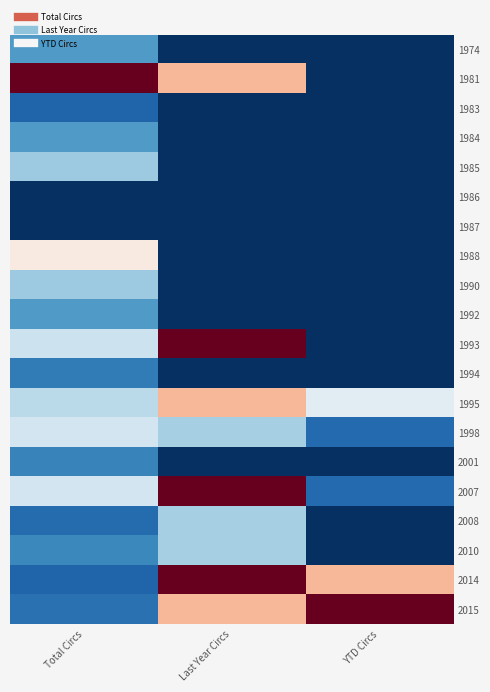

Which has a higher value, Total Circs or YTD Circs?

Total Circs